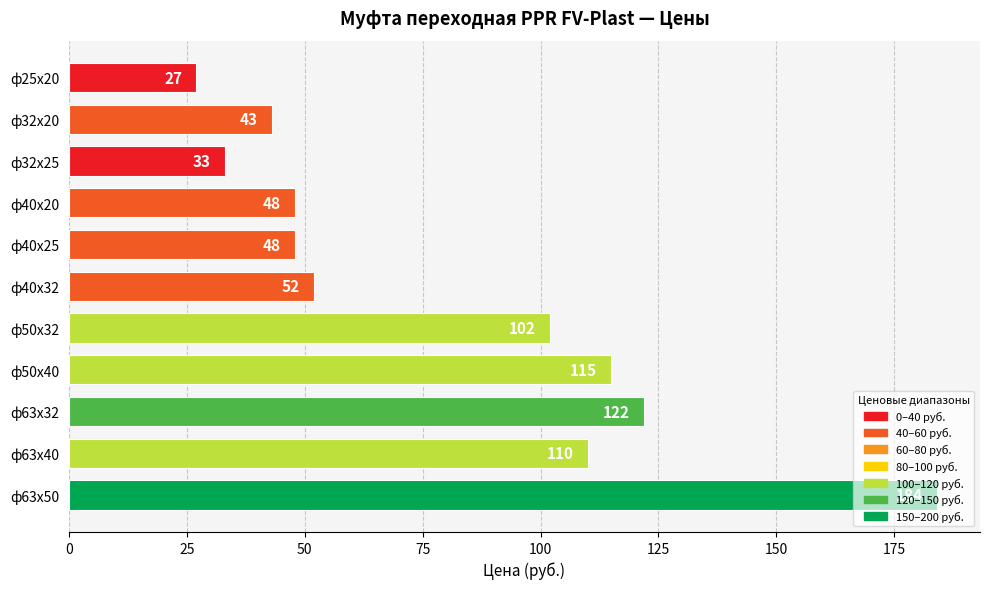

How many data points are less than 52?

5